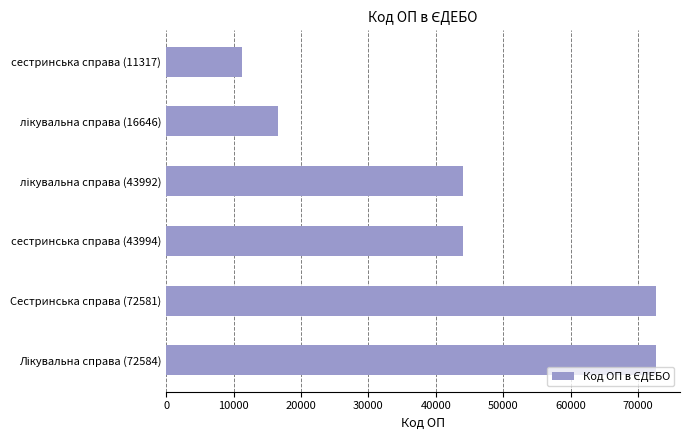

True or false: the data shows 95911 at Сестринська справа (72581).

False